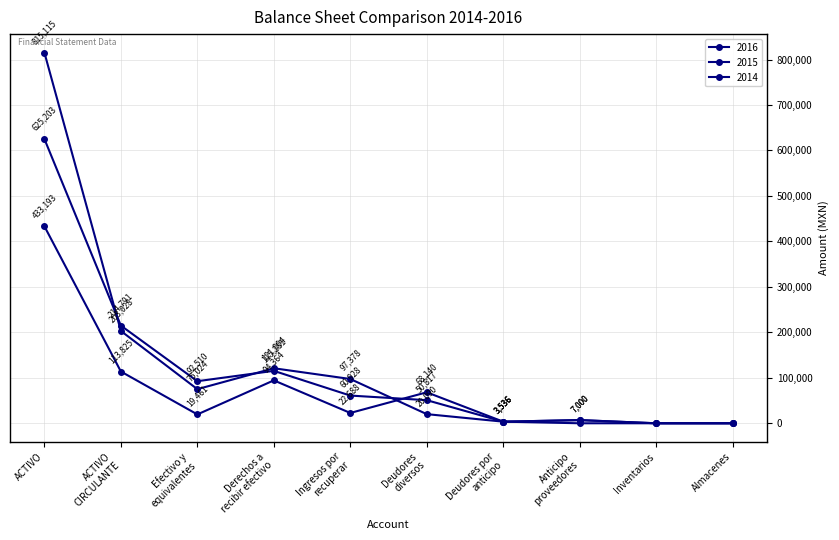

Reading right to left, extract all data points from this chart.

2016: Almacenes=0.0	Inventarios=0.0	Anticipo
proveedores=7000.0	Deudores por
anticipo=3536.0	Deudores
diversos=20090.4	Ingresos por
recuperar=97378.0	Derechos a
recibir efectivo=121004.5	Efectivo y
equivalentes=75023.9	ACTIVO
CIRCULANTE=203028.3	ACTIVO=815115.5
2015: Almacenes=0.0	Inventarios=0.0	Anticipo
proveedores=7000.0	Deudores por
anticipo=3536.0	Deudores
diversos=50816.8	Ingresos por
recuperar=60928.0	Derechos a
recibir efectivo=115280.8	Efectivo y
equivalentes=92510.0	ACTIVO
CIRCULANTE=214790.8	ACTIVO=625203.4
2014: Almacenes=0.0	Inventarios=0.0	Anticipo
proveedores=0.0	Deudores por
anticipo=3536.0	Deudores
diversos=68140.3	Ingresos por
recuperar=22688.0	Derechos a
recibir efectivo=94364.3	Efectivo y
equivalentes=19460.5	ACTIVO
CIRCULANTE=113824.8	ACTIVO=433192.6